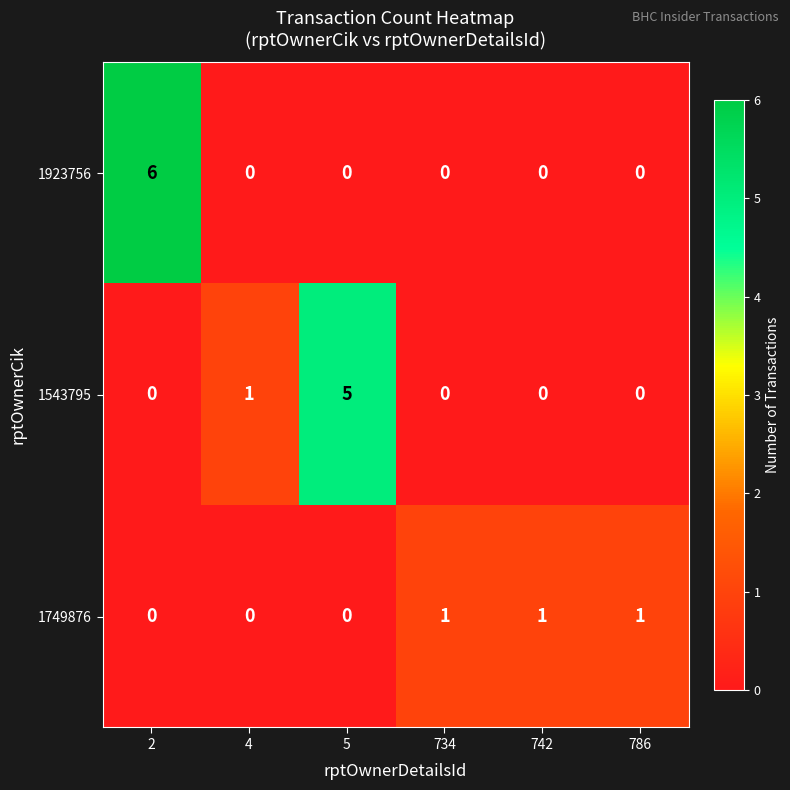

How many values in the 1749876 series are below 1?

3